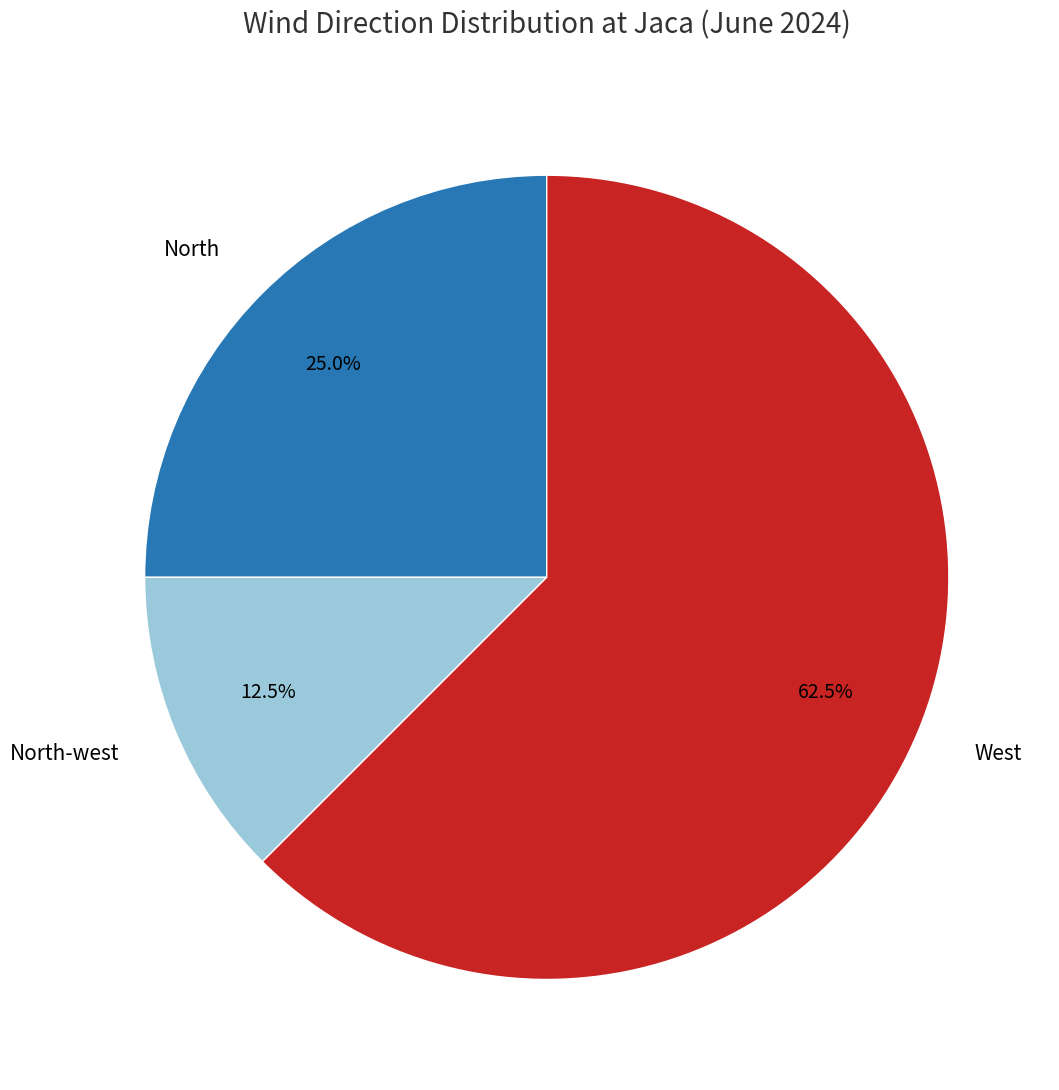

To the nearest percent, what is the average slice percentage?

33%